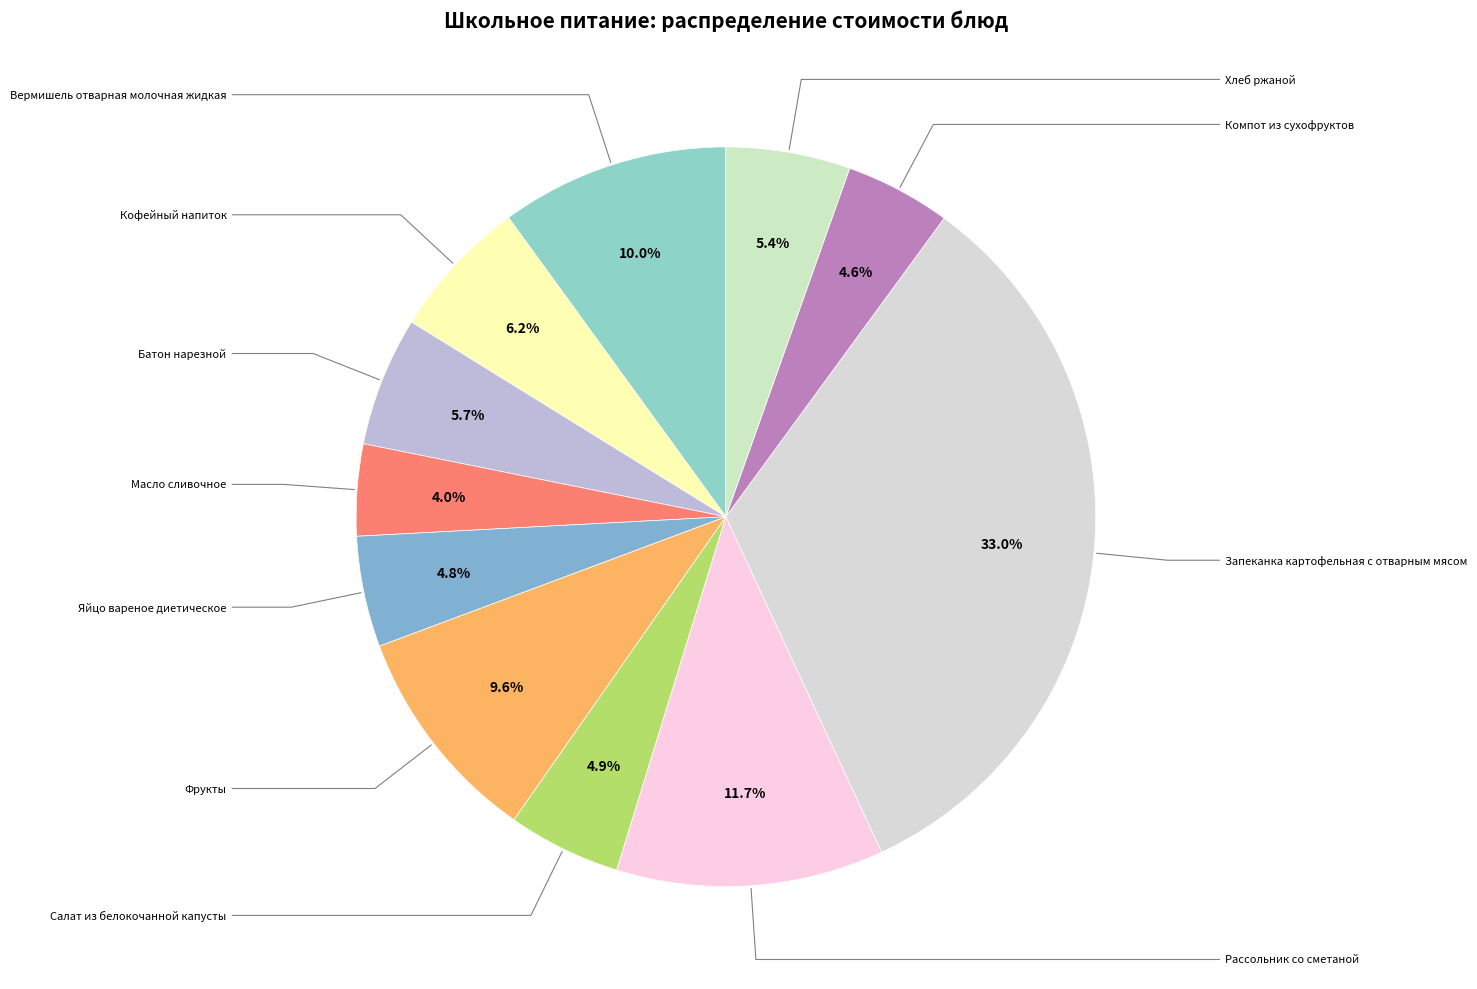

Rank the categories by value from lowest to highest.

Масло сливочное, Компот из сухофруктов, Яйцо вареное диетическое, Салат из белокочанной капусты, Хлеб ржаной, Батон нарезной, Кофейный напиток, Фрукты, Вермишель отварная молочная жидкая, Рассольник со сметаной, Запеканка картофельная с отварным мясом